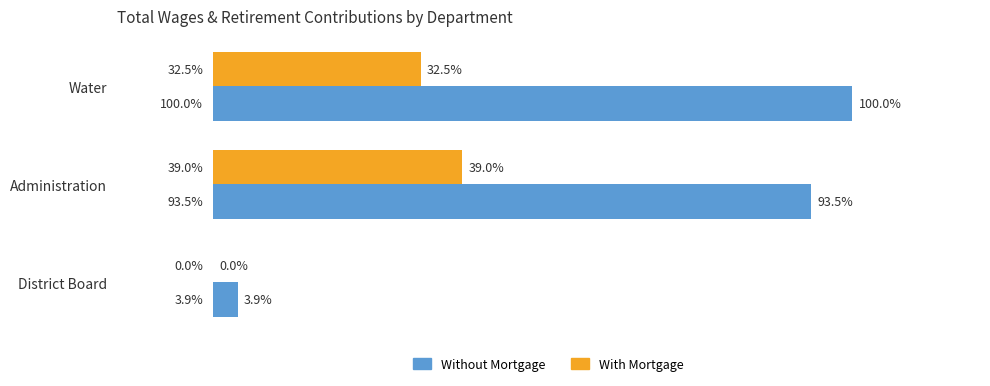

Which series has the largest total across all categories?

Without Mortgage